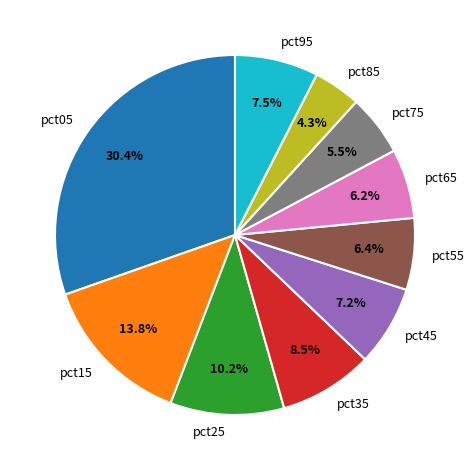

Combined, do pct35 and pct95 account for over 50%?

No